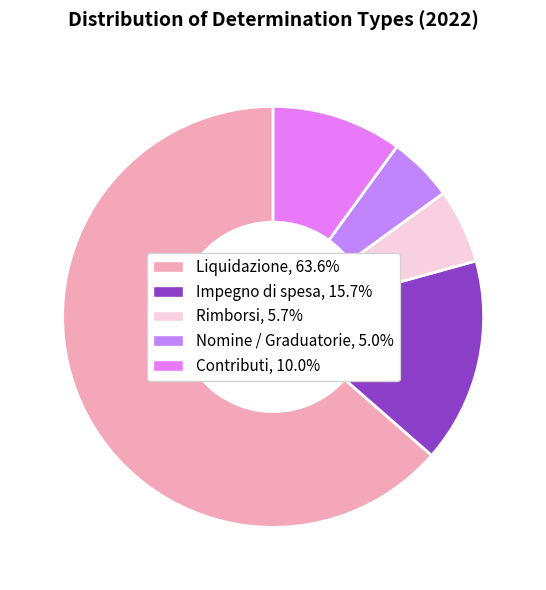

Approximately how many times larger is the value at Nomine / Graduatorie, 5.0% compared to Impegno di spesa, 15.7%?

0.3